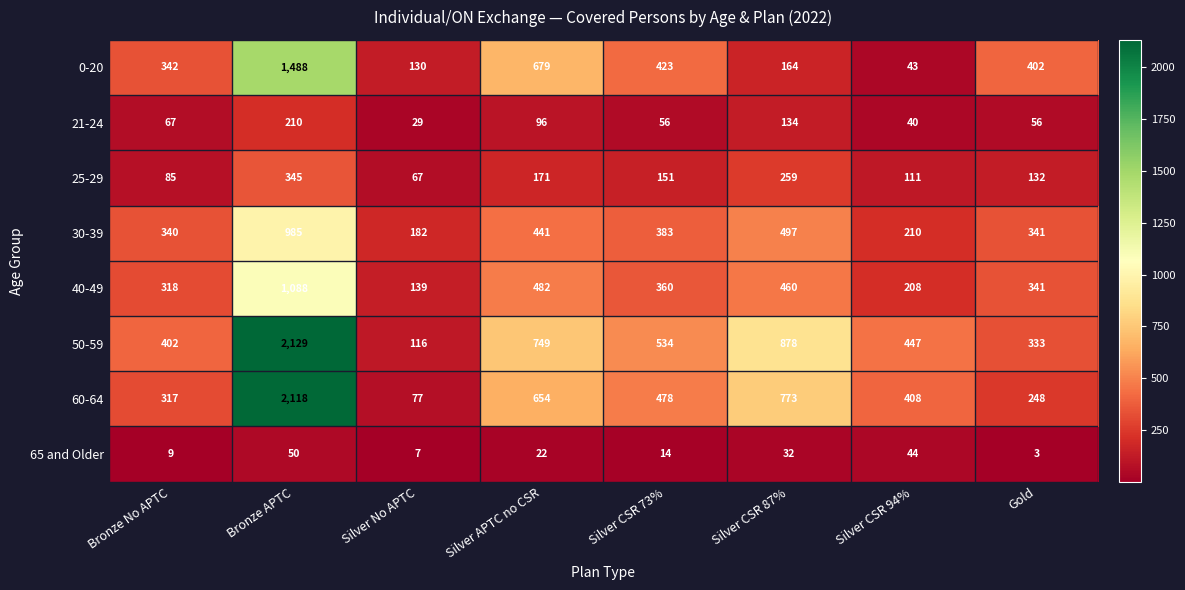

Which category has the lowest value in the 30-39 series?

Silver No APTC